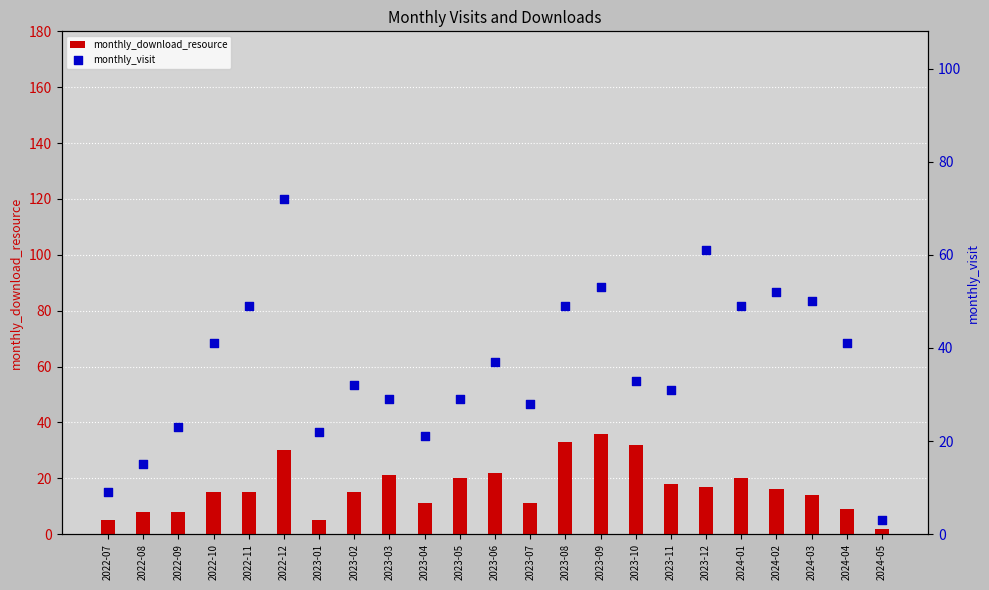

Which series has the widest spread of Y values?

monthly_visit